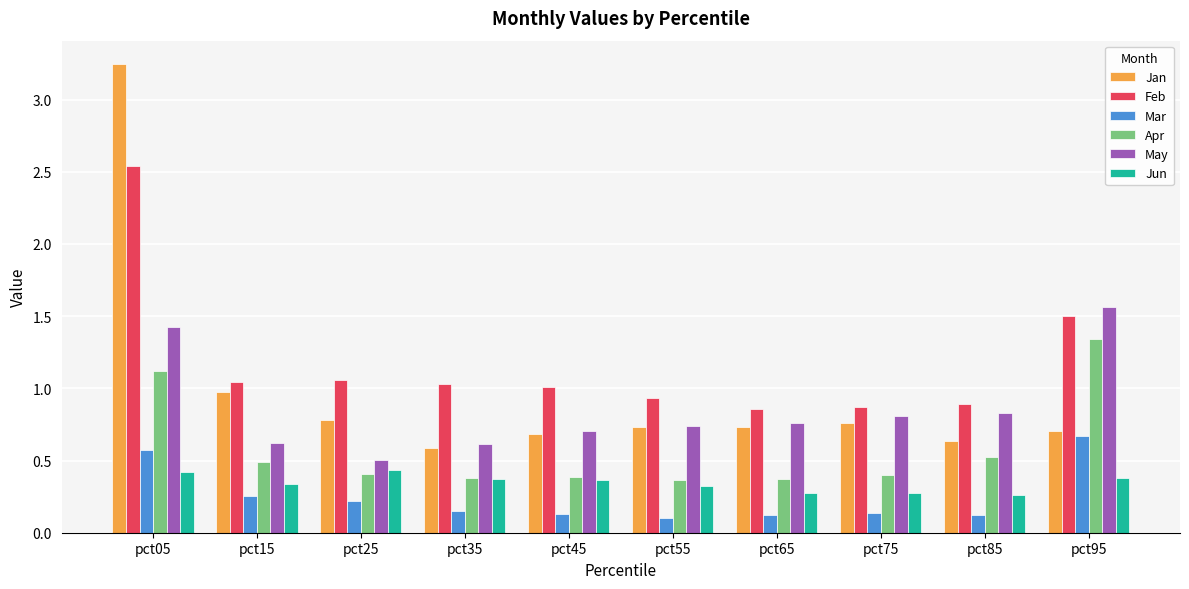

Which category has the highest value across all series?

pct05